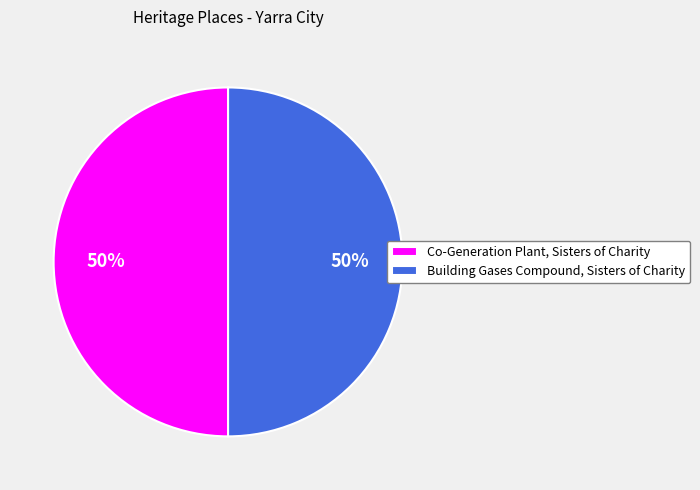

To the nearest percent, what is the combined percentage of Building Gases Compound, Sisters of Charity and Co-Generation Plant, Sisters of Charity?

100%